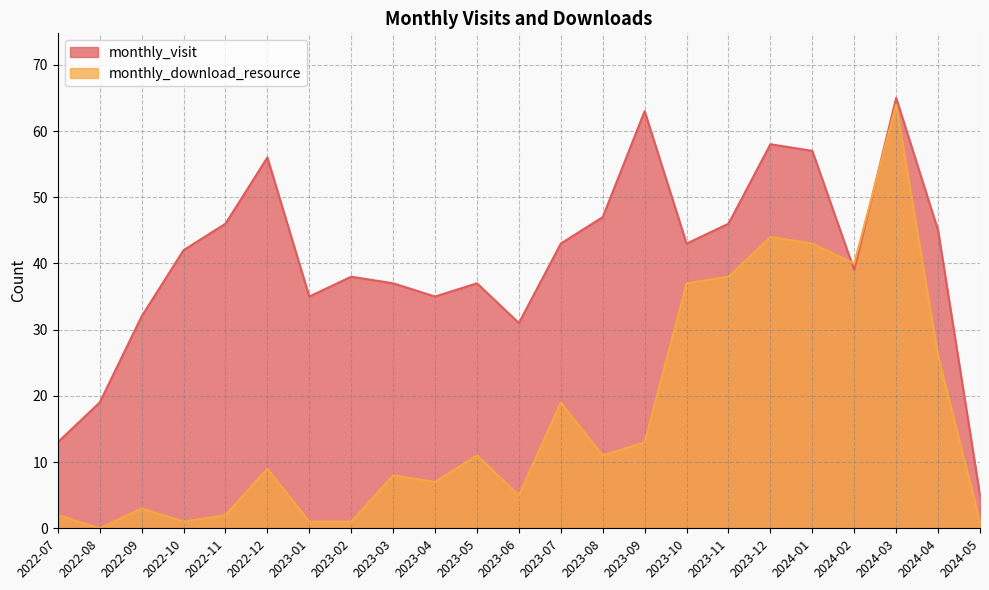

Which series changed the most between 2022-11 and 2023-09?

monthly_visit